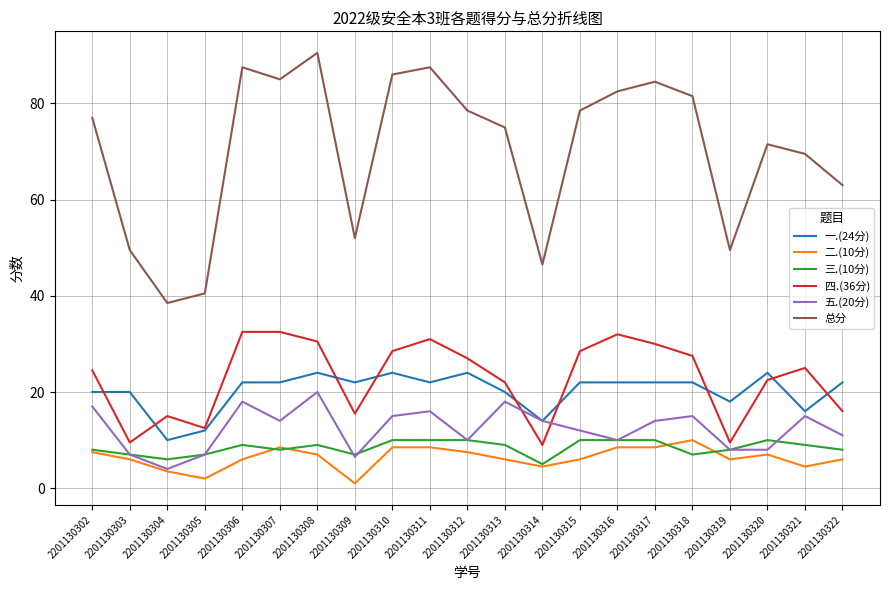

How many interior local peaks does the 五.(20分) series have?

6